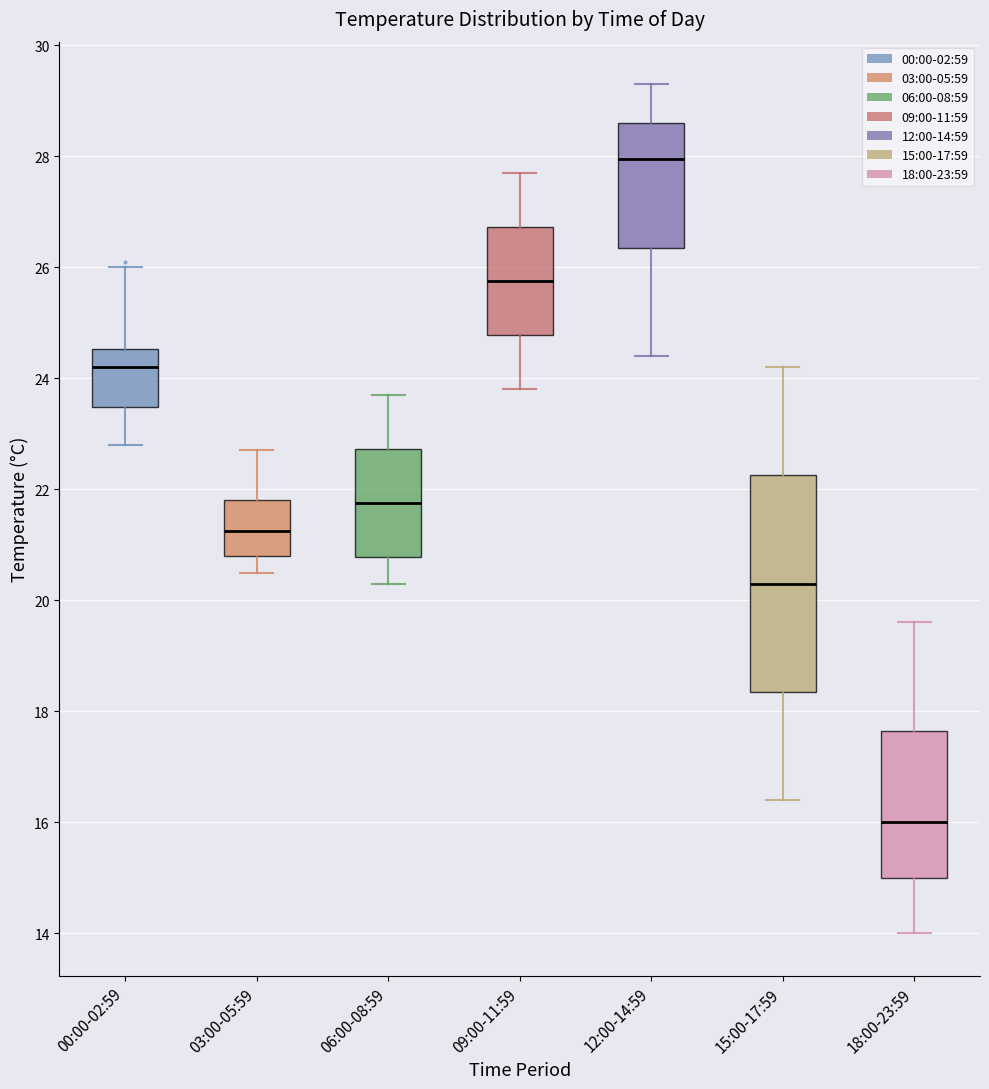

Reading left to right, transcribe this box plot: for each box, give where its median line is, the range the box spans, and where its two whiskers end, as read against the y-axis. The values are not printed on the chart, so give them approximately, as read against the axis.

00:00-02:59: median 24.2, box 23.4 to 24.6, whiskers 22.8 to 26.0
03:00-05:59: median 21.2, box 20.8 to 21.8, whiskers 20.6 to 22.8
06:00-08:59: median 21.8, box 20.8 to 22.8, whiskers 20.4 to 23.8
09:00-11:59: median 25.8, box 24.8 to 26.8, whiskers 23.8 to 27.8
12:00-14:59: median 28.0, box 26.4 to 28.6, whiskers 24.4 to 29.4
15:00-17:59: median 20.4, box 18.4 to 22.2, whiskers 16.4 to 24.2
18:00-23:59: median 16.0, box 15.0 to 17.6, whiskers 14.0 to 19.6